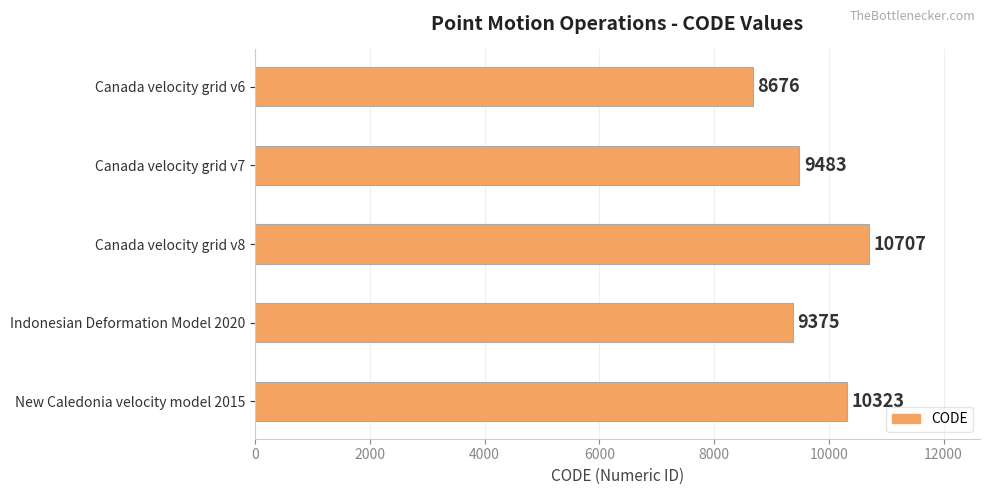

What is the minimum value shown in the chart?

8676